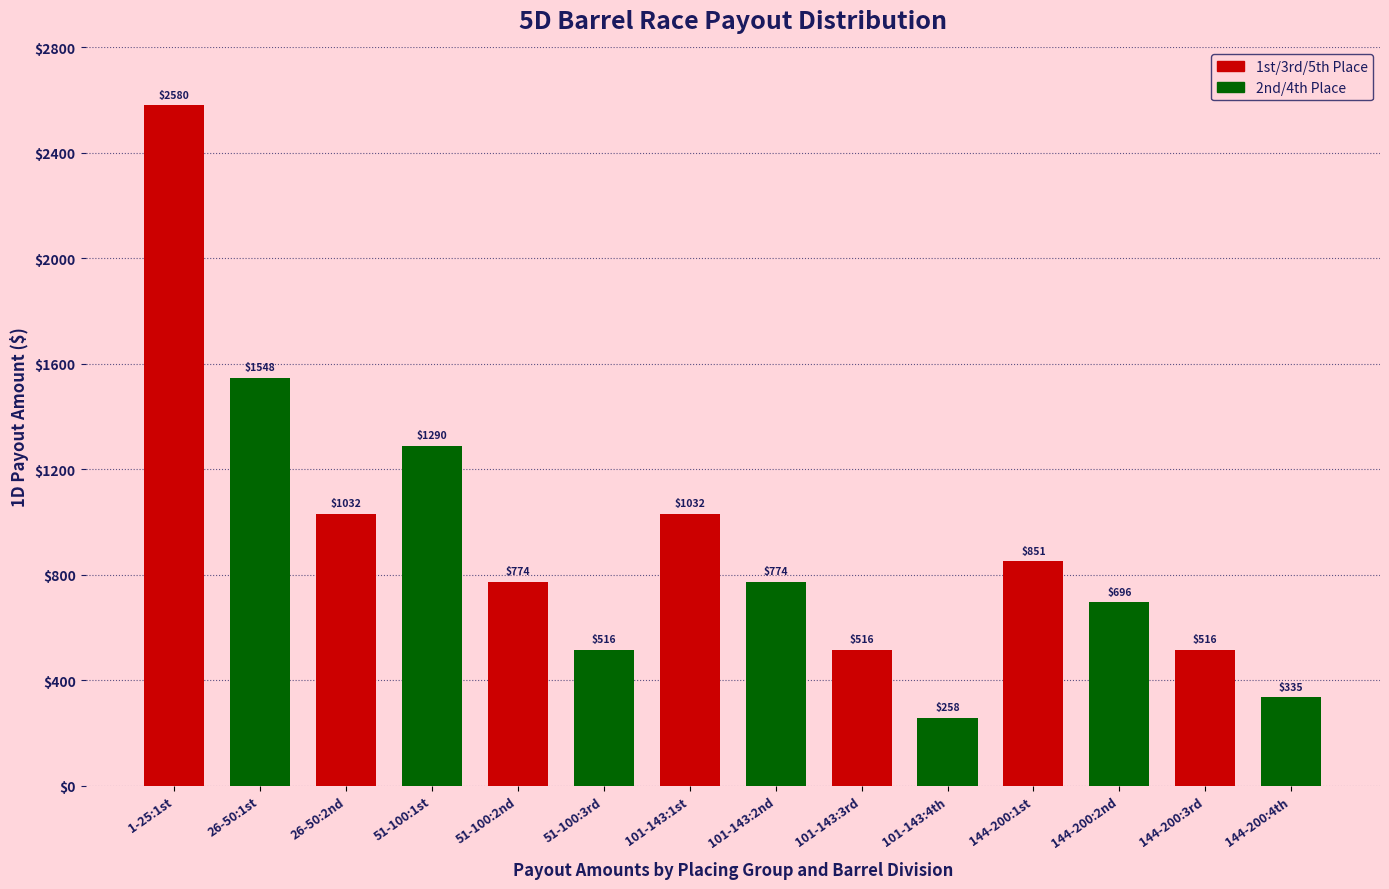

The chart shows a value of 1709.3 at 101-143:1st. True or false?

False